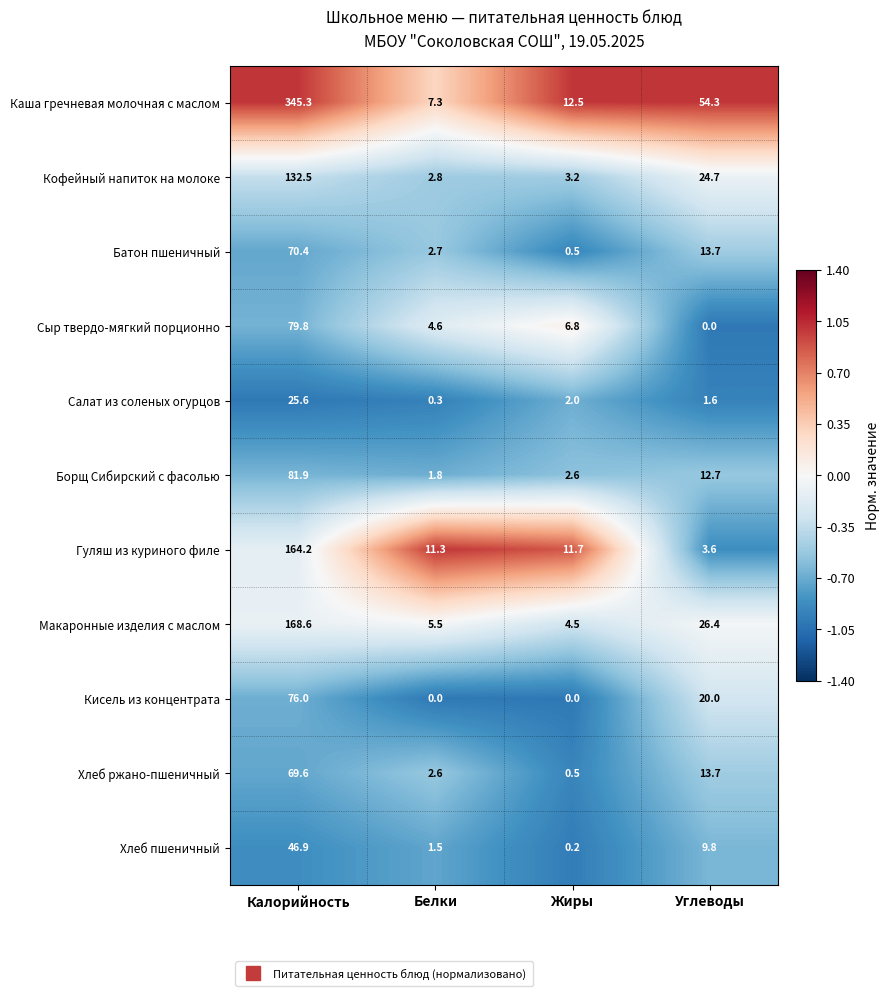

Where does the Гуляш из куриного филе series first go above 11?

Калорийность